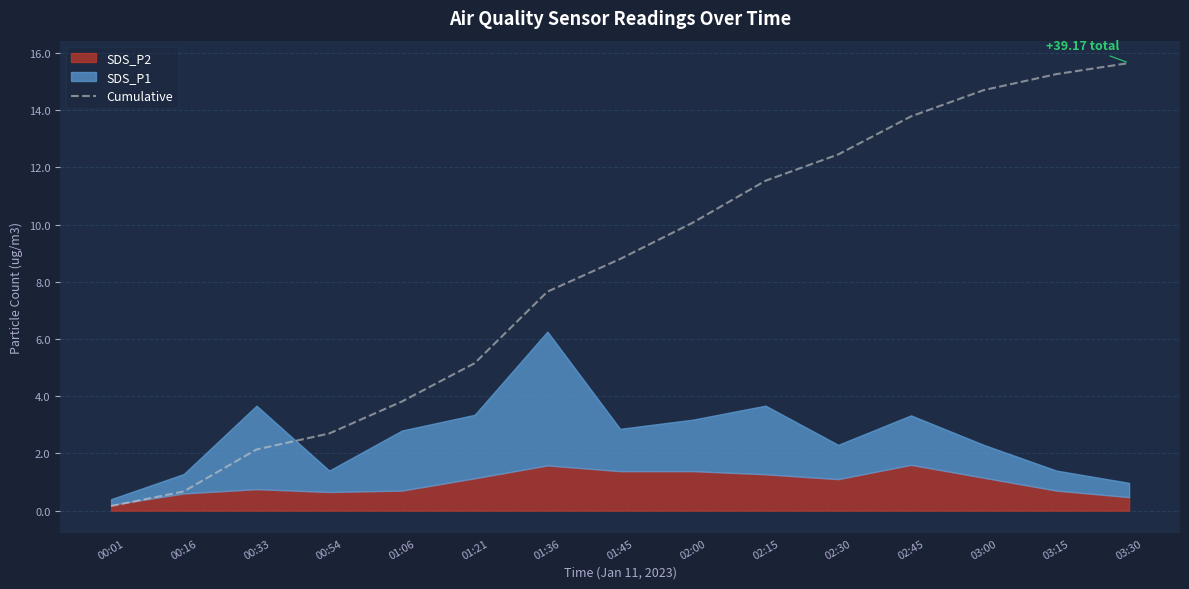

What is the sum of the values at 00:33 and 00:16?

2.8